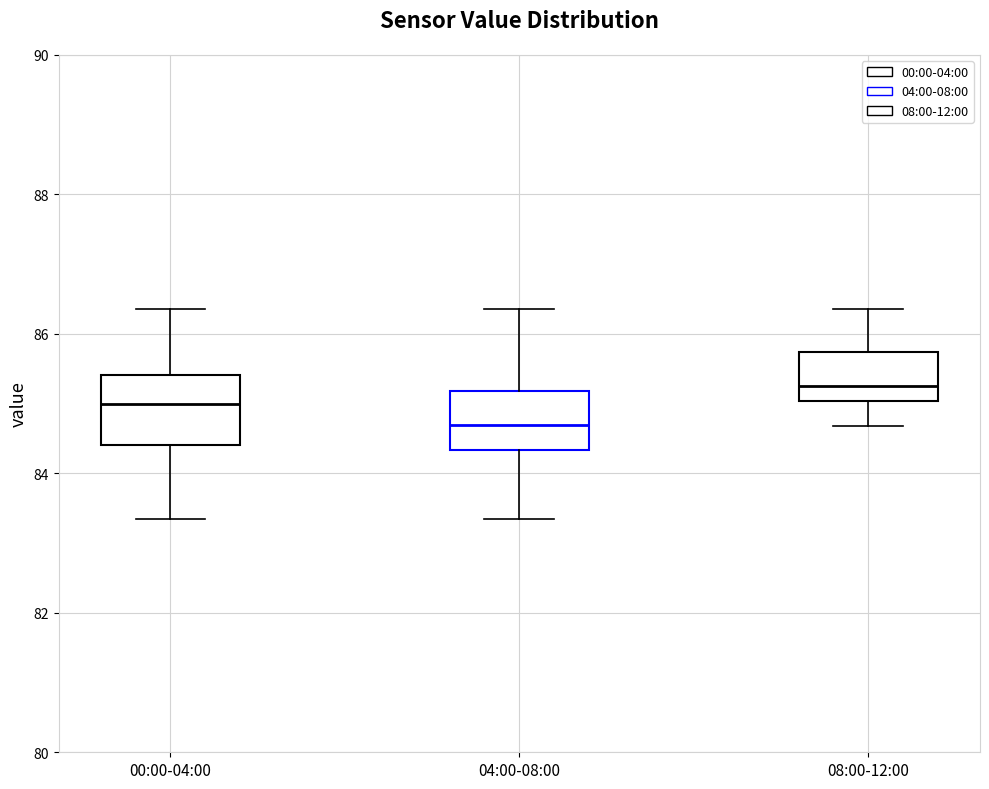

Where does the upper whisker of the box for 08:00-12:00 end on the y-axis? The values are not printed on the chart, so give them approximately, as read against the axis.

86.4